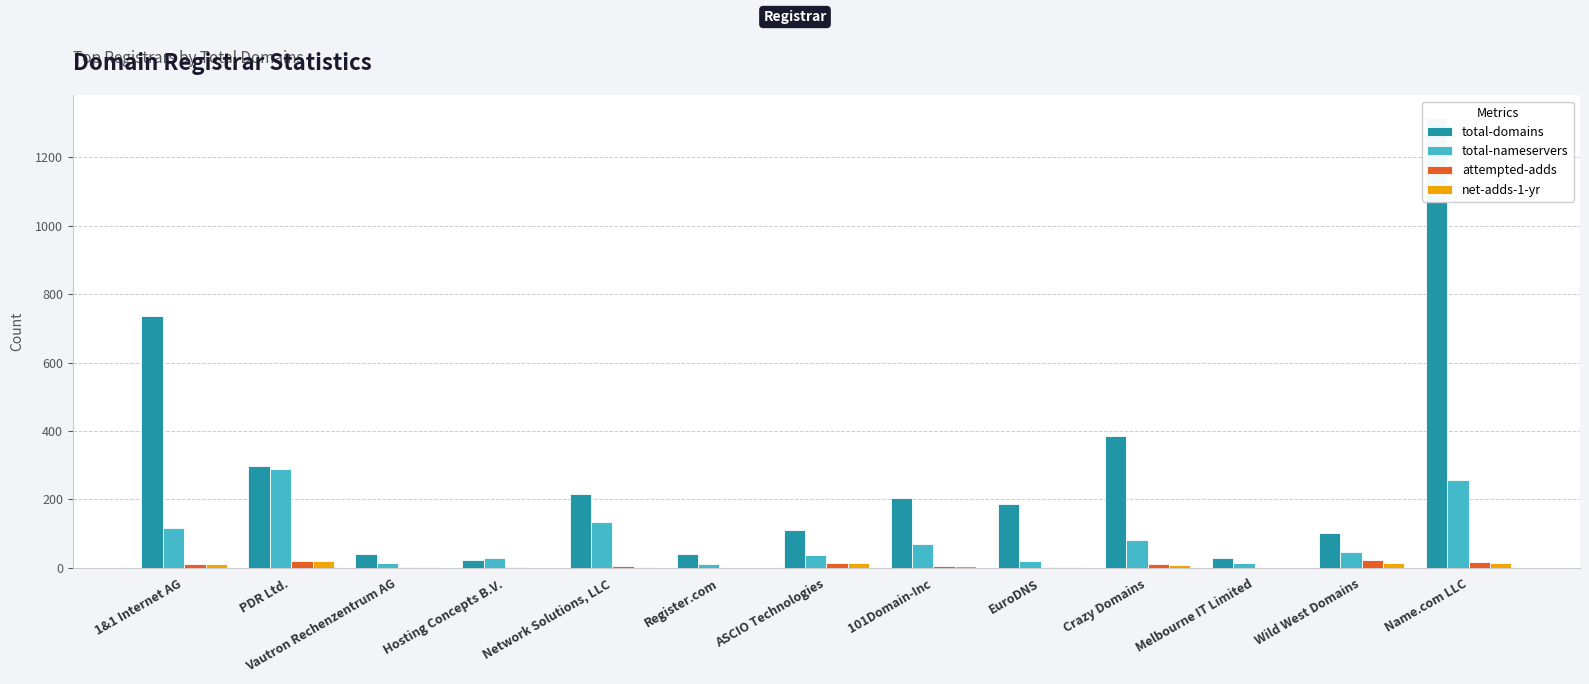

Reading left to right, transcribe all the data shown in this chart.

total-domains: 735	297	42	22	215	41	111	204	186	384	28	102	1315
total-nameservers: 116	290	15	29	134	12	38	69	21	82	14	45	256
attempted-adds: 11	19	2	2	5	1	15	6	2	10	1	23	16
net-adds-1-yr: 11	19	2	1	3	1	14	6	2	7	1	15	14